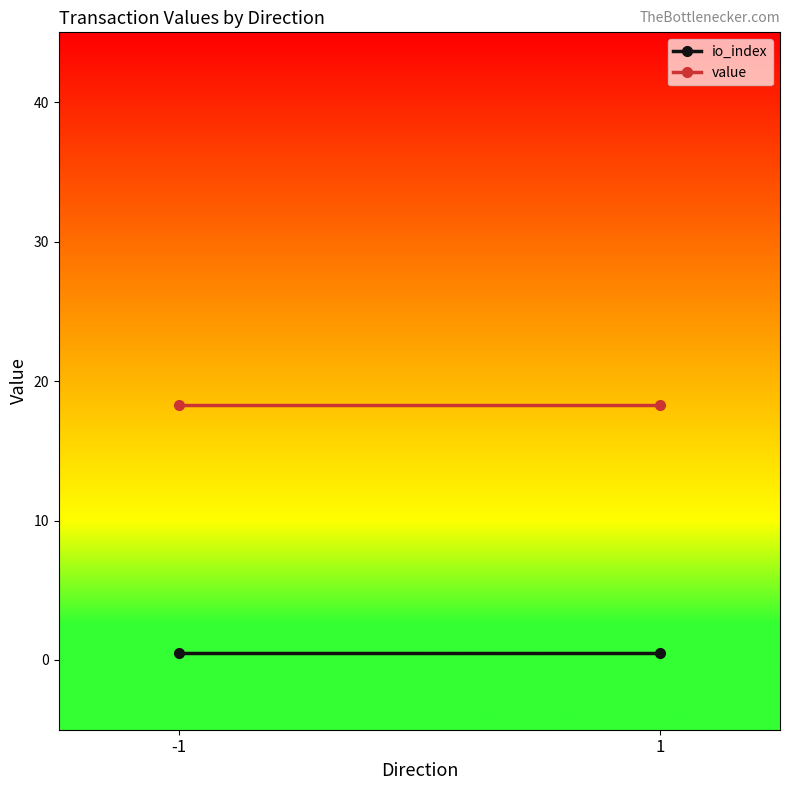

Reading left to right, list all the values displayed in this chart.

io_index: 0.5	0.5
value: 18.2	18.2